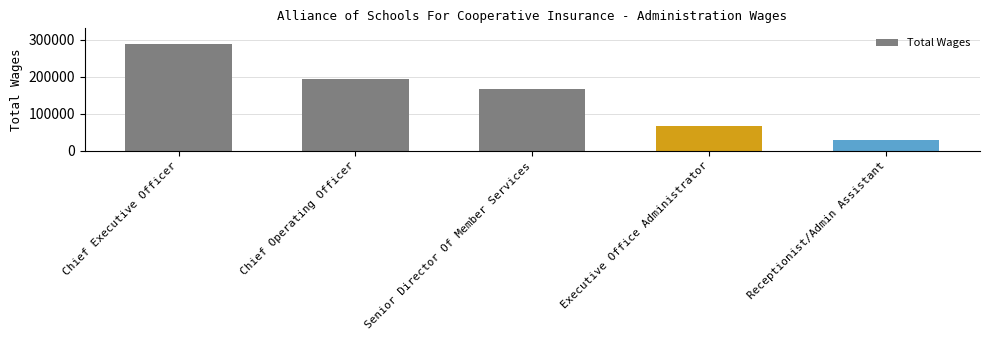

How many data points does each series have?

5